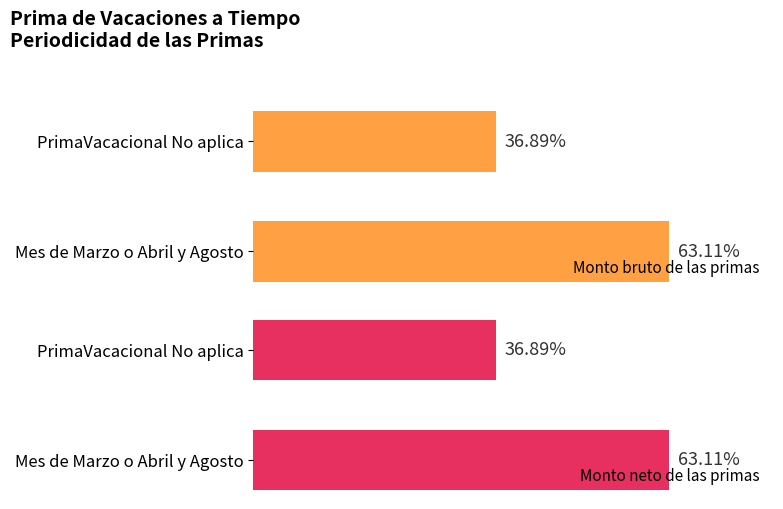

Is the value of Monto bruto de las primas at Mes de Marzo o Abril y Agosto greater than the value of Monto neto de las primas at PrimaVacacional No aplica?

Yes